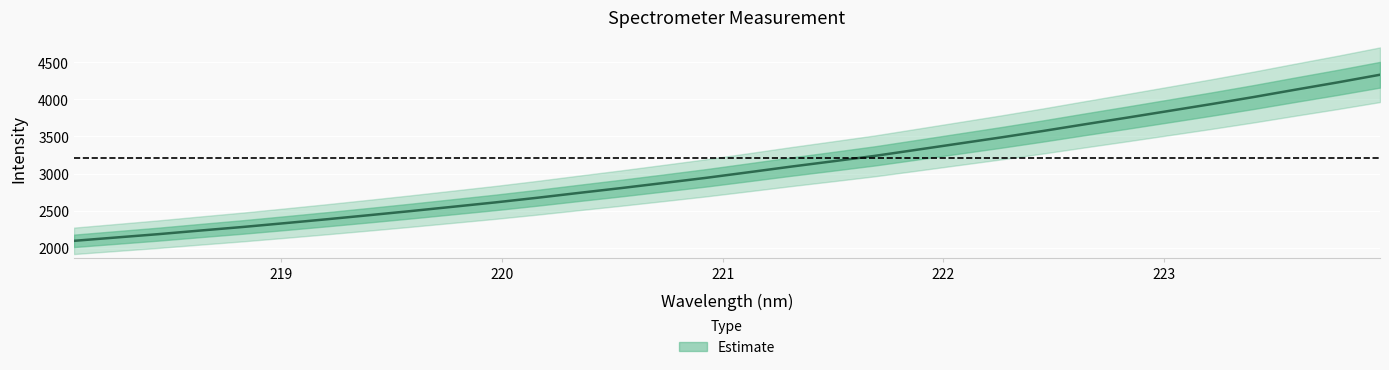

Reading right to left, extract all data points from this chart.

4330.6	4228.1	4130.3	4030.6	3935.8	3844.3	3753.3	3664.2	3573.4	3486.5	3403.4	3320.2	3237.5	3164.2	3092.0	3016.6	2942.1	2873.2	2805.2	2740.3	2674.1	2611.3	2552.8	2494.7	2438.7	2383.9	2331.2	2279.7	2232.0	2182.9	2138.1	2093.1